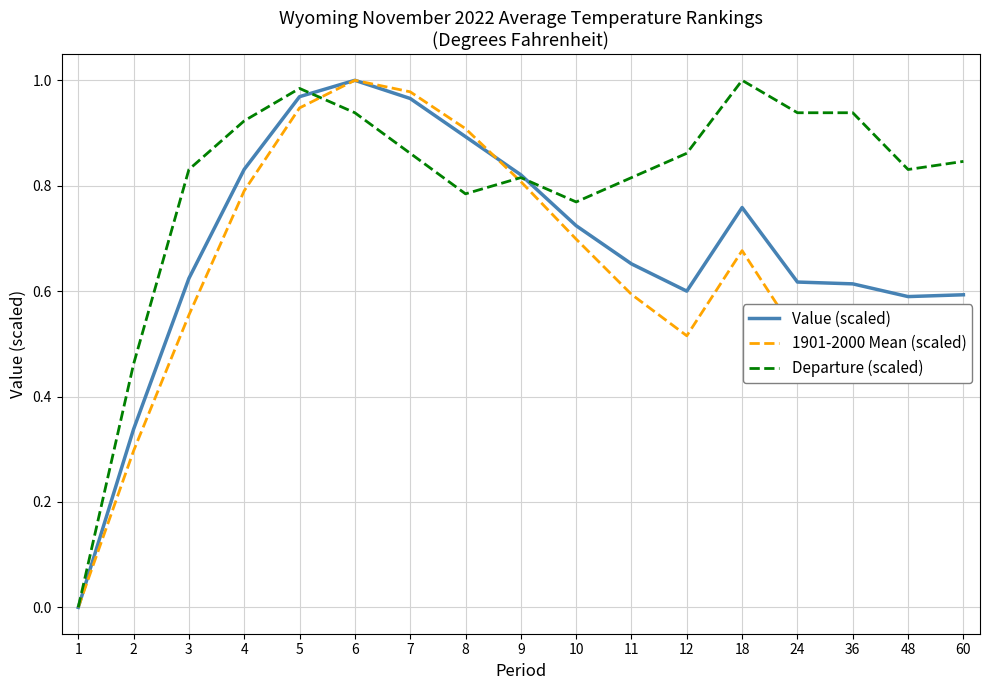

How many categories are shown in the chart?

17